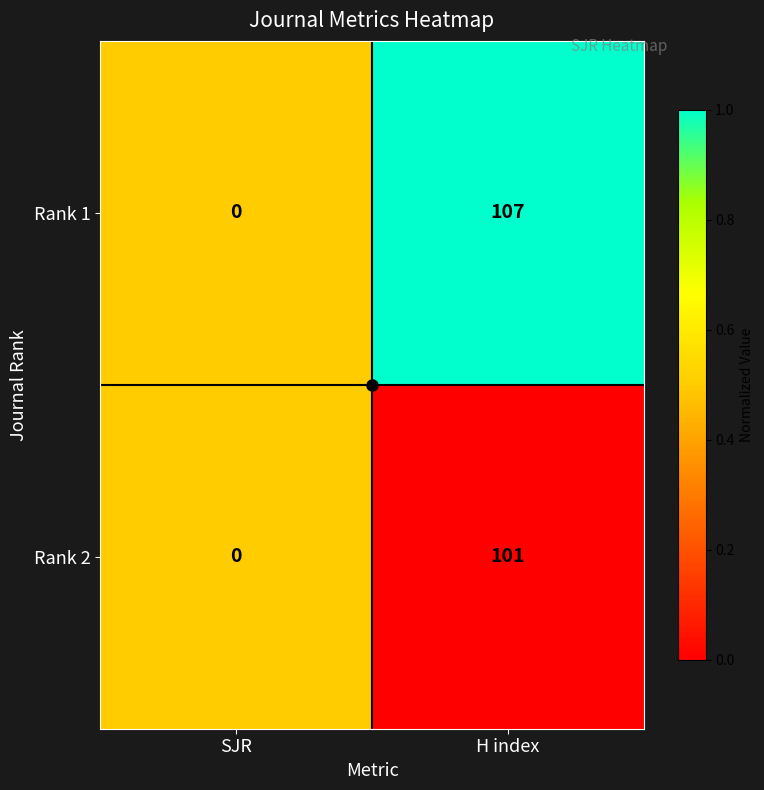

At which category is the sum across all series the highest?

H index